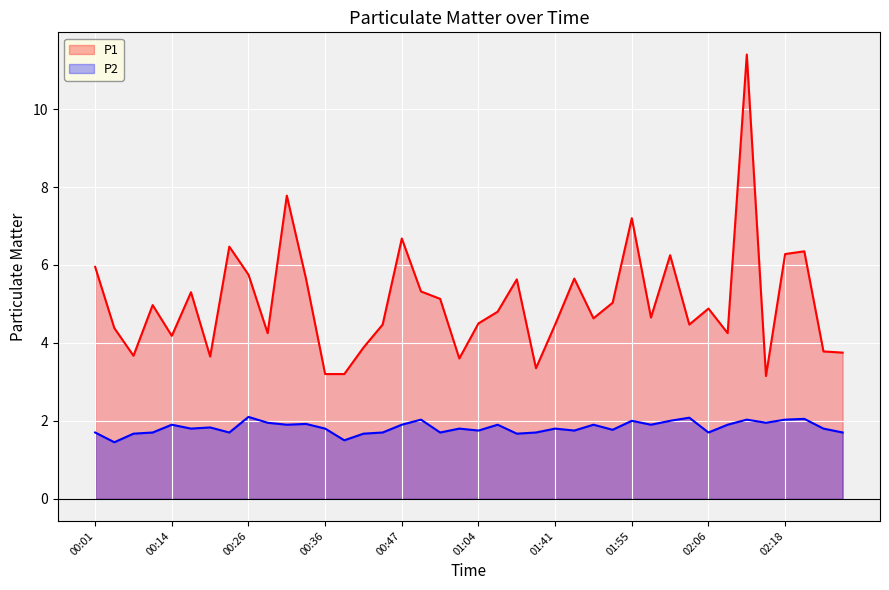

Is it true that P1 equals 4.5 at 01:04?

True